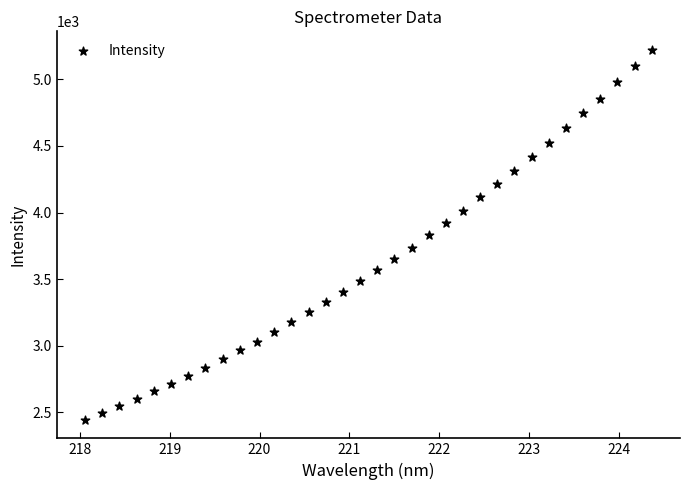

What is the range of Y values (max minus min)?

2777.2